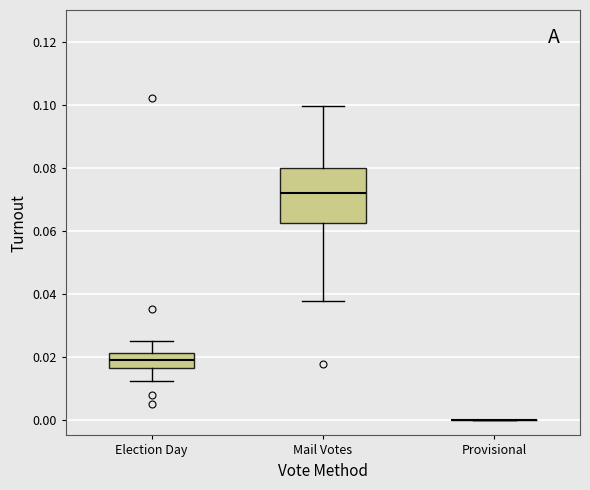

Reading left to right, read every box against the y-axis: the position of its median line, the range the box covers, and the ends of its whiskers. The values are not printed on the chart, so give them approximately, as read against the axis.

Election Day: median 0.018, box 0.016 to 0.022, whiskers 0.012 to 0.026
Mail Votes: median 0.072, box 0.062 to 0.080, whiskers 0.038 to 0.100
Provisional: box collapsed to a line at 0.000, whiskers 0.000 to 0.000